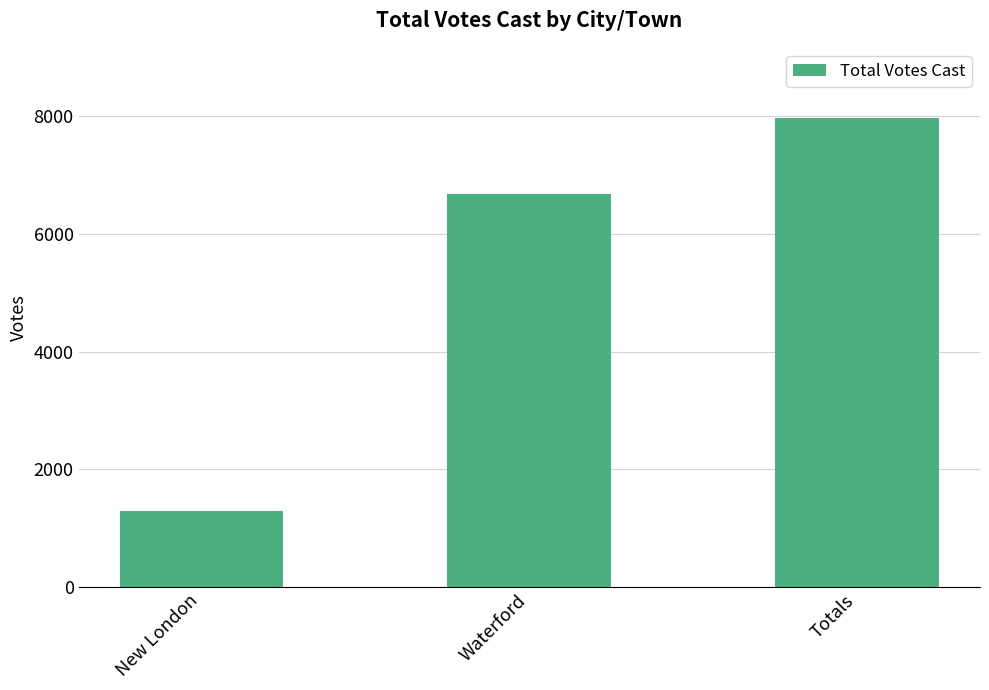

Which has a higher value, Waterford or Totals?

Totals